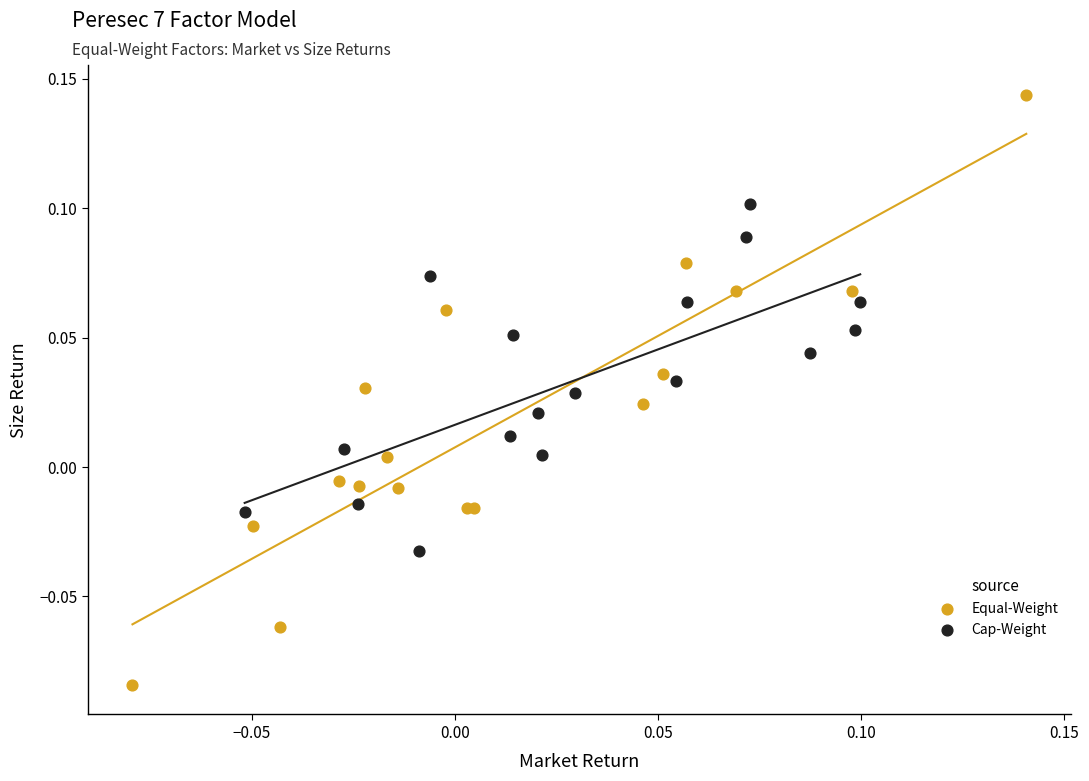

Which series reaches the maximum Y coordinate?

Equal-Weight